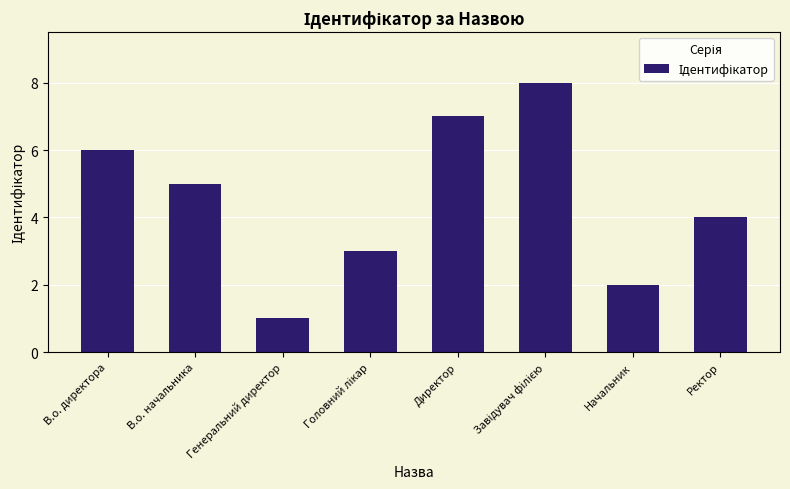

The chart shows a value of 1 at Начальник. True or false?

False